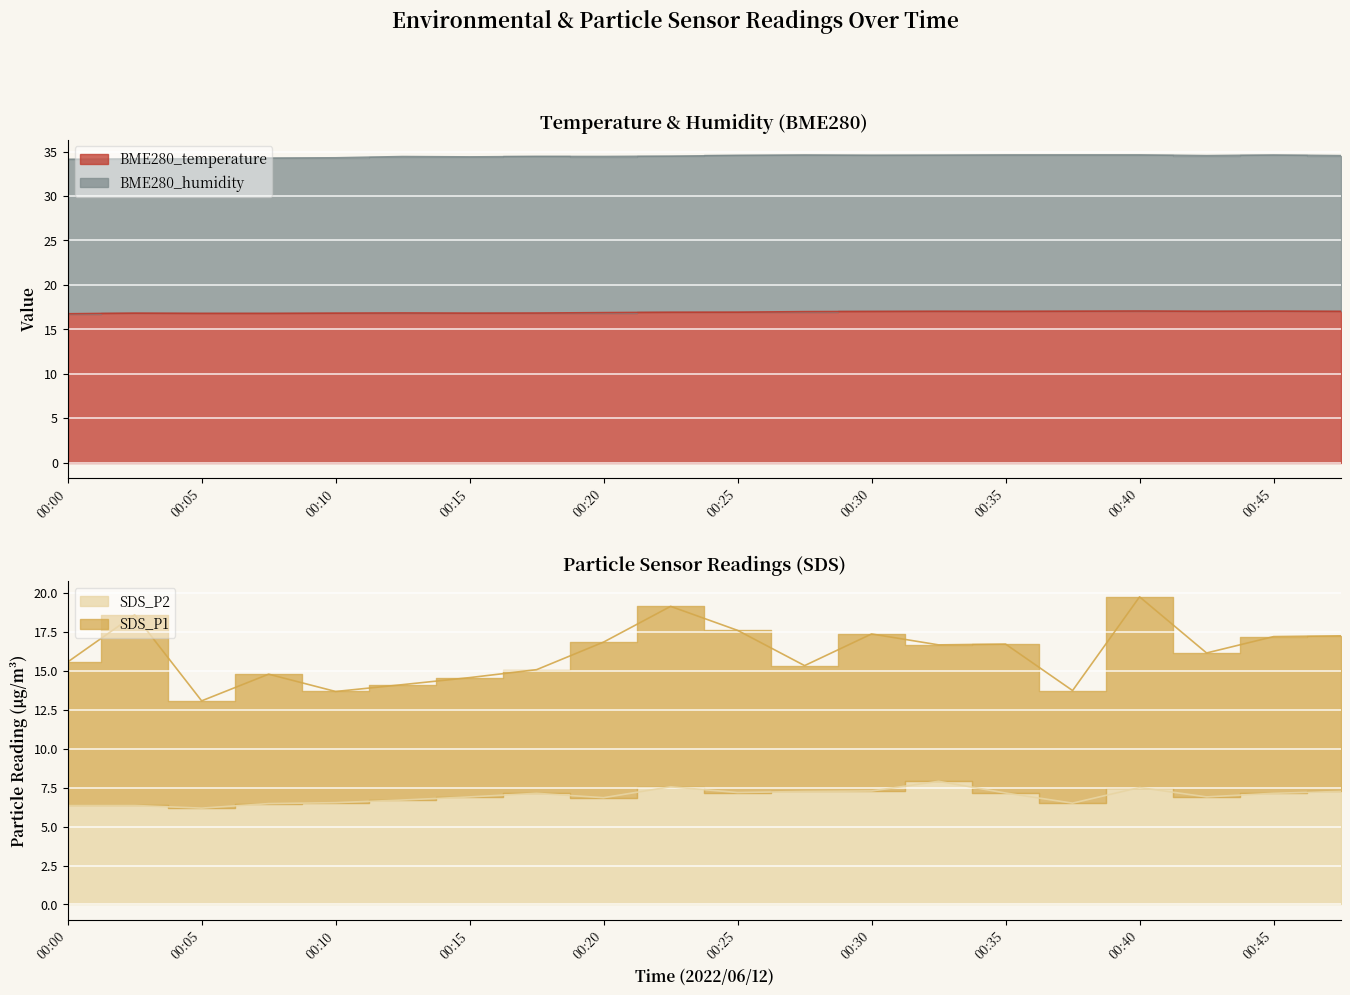

True or false: SDS_P2 and BME280_temperature intersect in this chart.

False